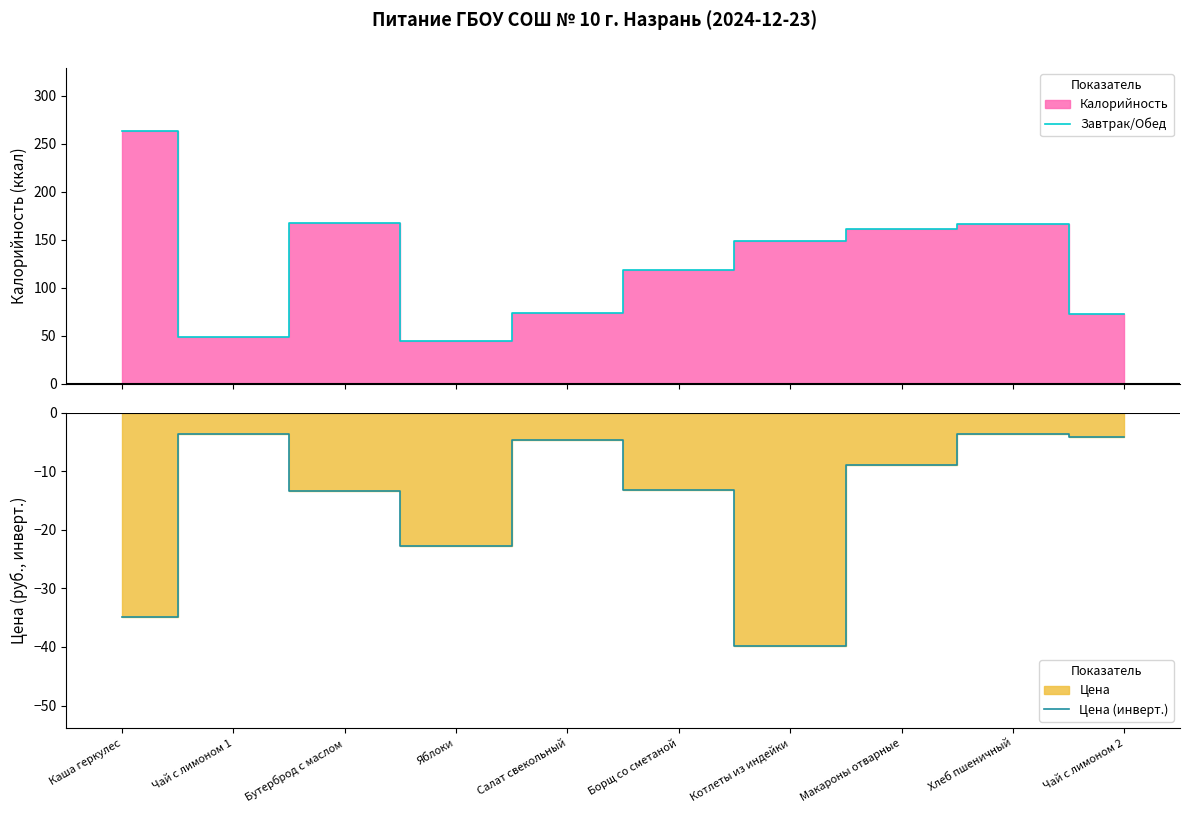

The value of Цена (инверт.) at Борщ со сметаной is -5.2. True or false?

False